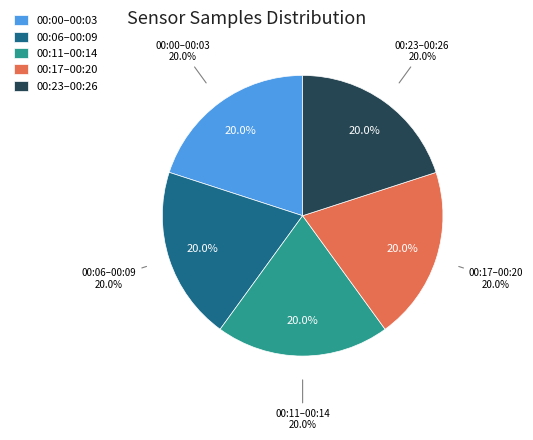

Is it true that 00:09 is 4% of the pie?

False